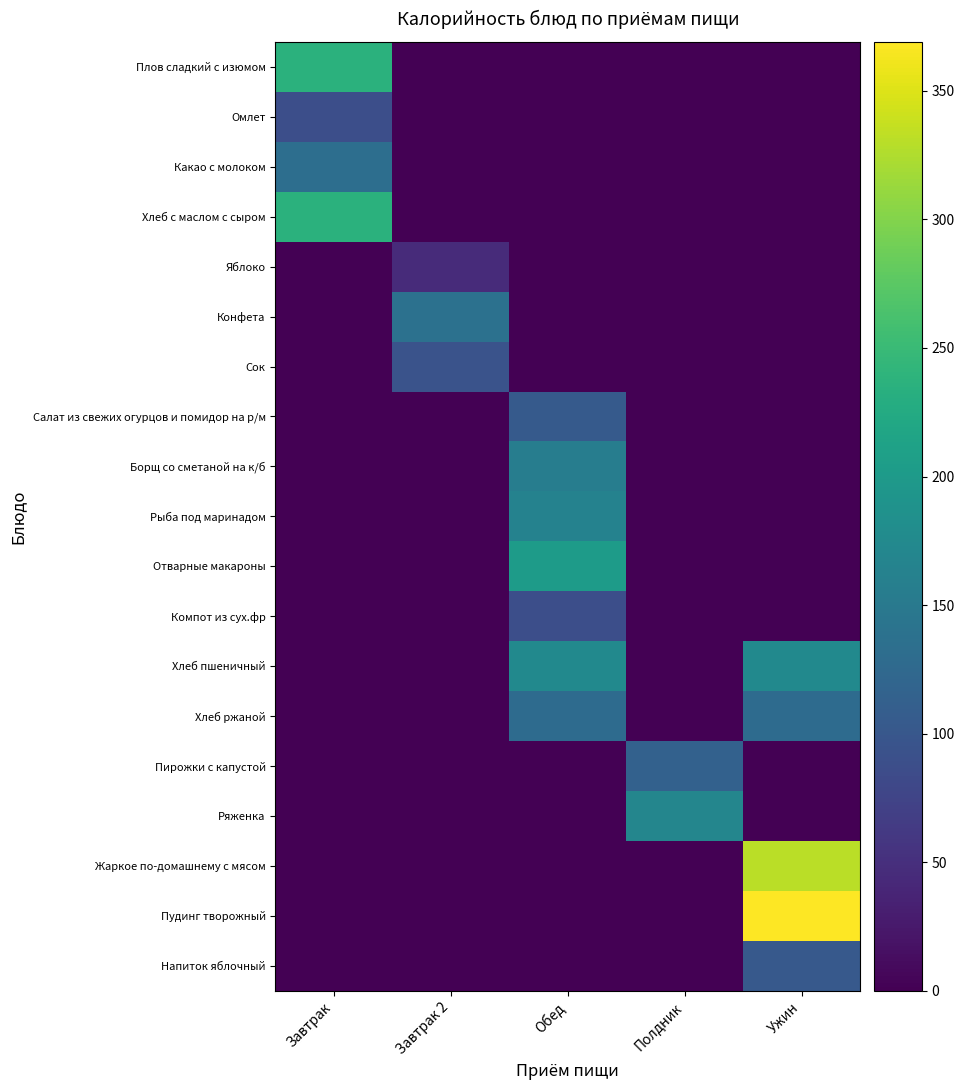

How many categories are shown in the chart?

5